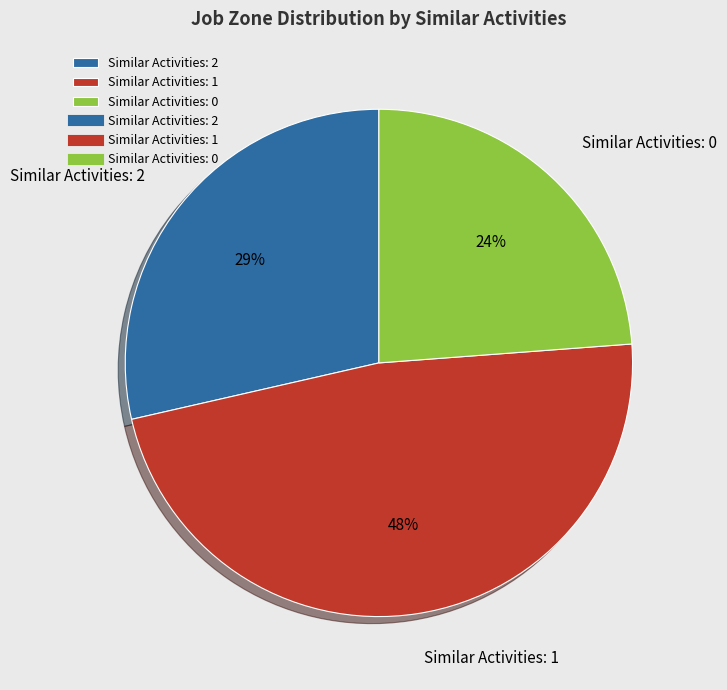

The Similar Activities: 0 slice represents 24% of the pie. True or false?

True